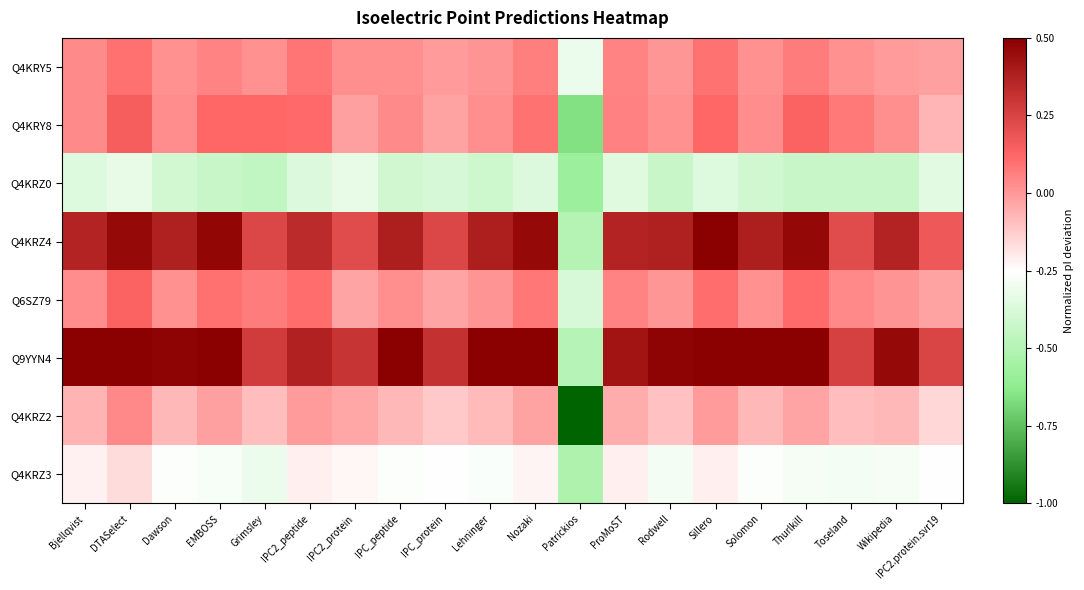

Rank the series at Nozaki from highest to lowest value.

Q9YYN4, Q4KRZ4, Q4KRY8, Q6SZ79, Q4KRY5, Q4KRZ2, Q4KRZ3, Q4KRZ0